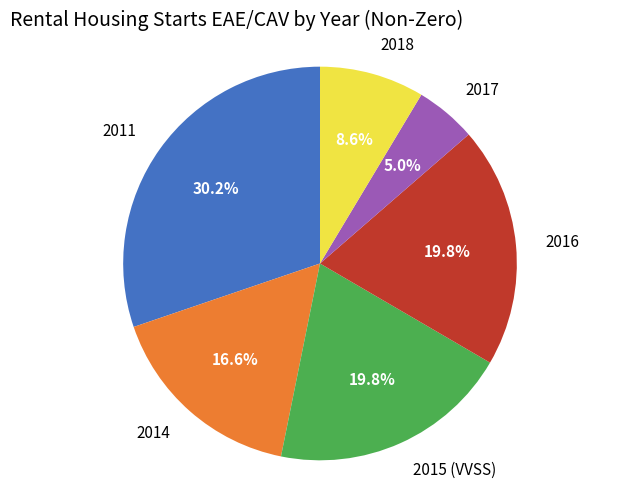

How many segments does this pie chart have?

6